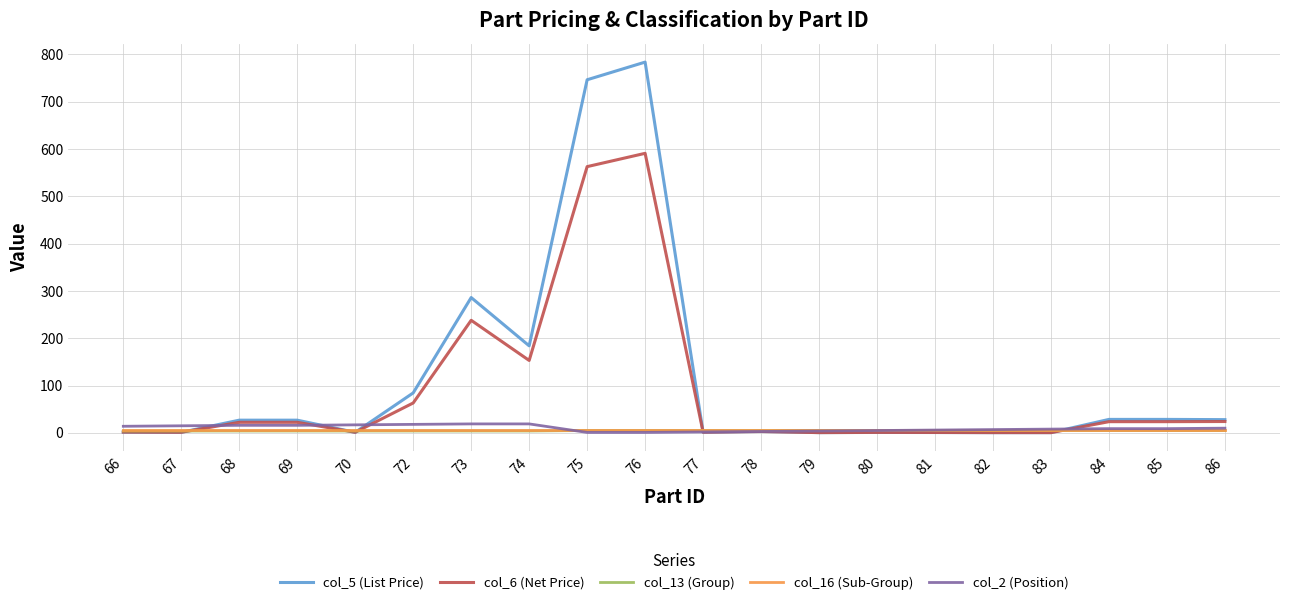

What is the maximum value shown in the chart?

783.5